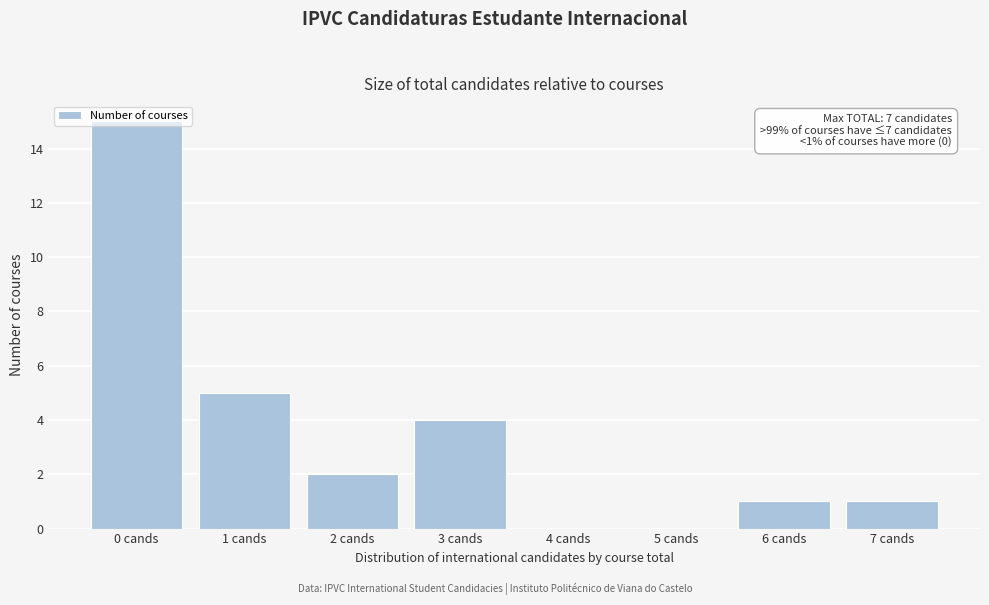

True or false: the data shows 1 at 7 cands.

True